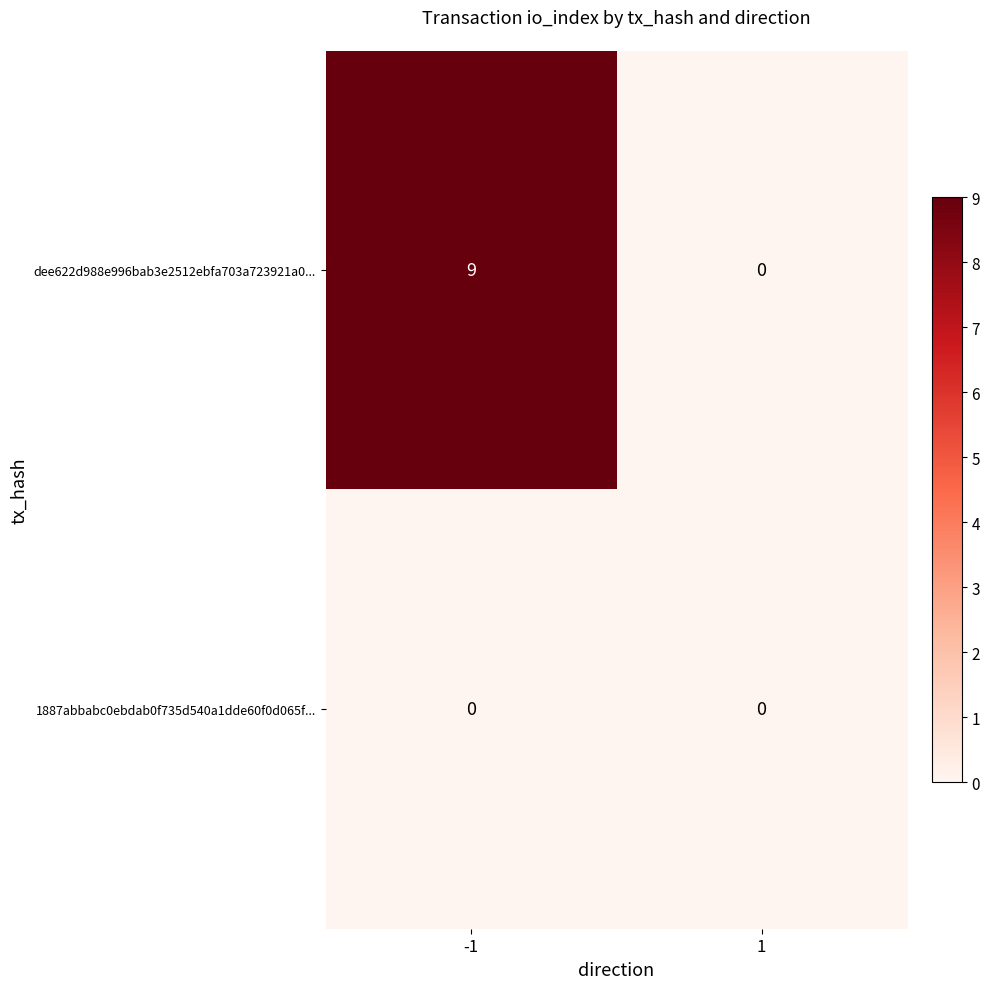

True or false: dee622d988e996bab3e2512ebfa703a723921a0... has a value of 5 at 1.

False